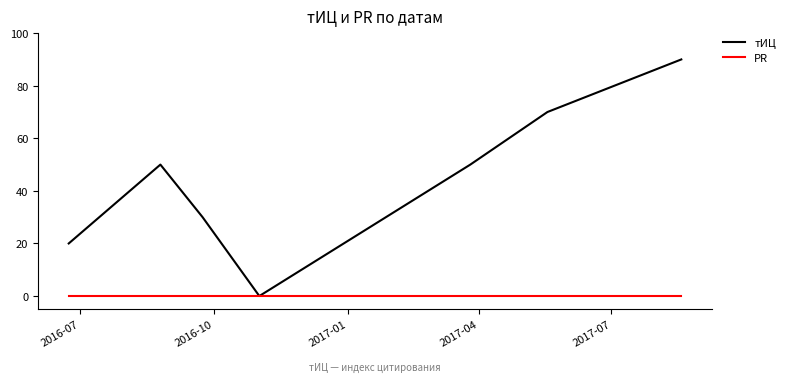

Which series has the largest range (max minus min)?

тИЦ